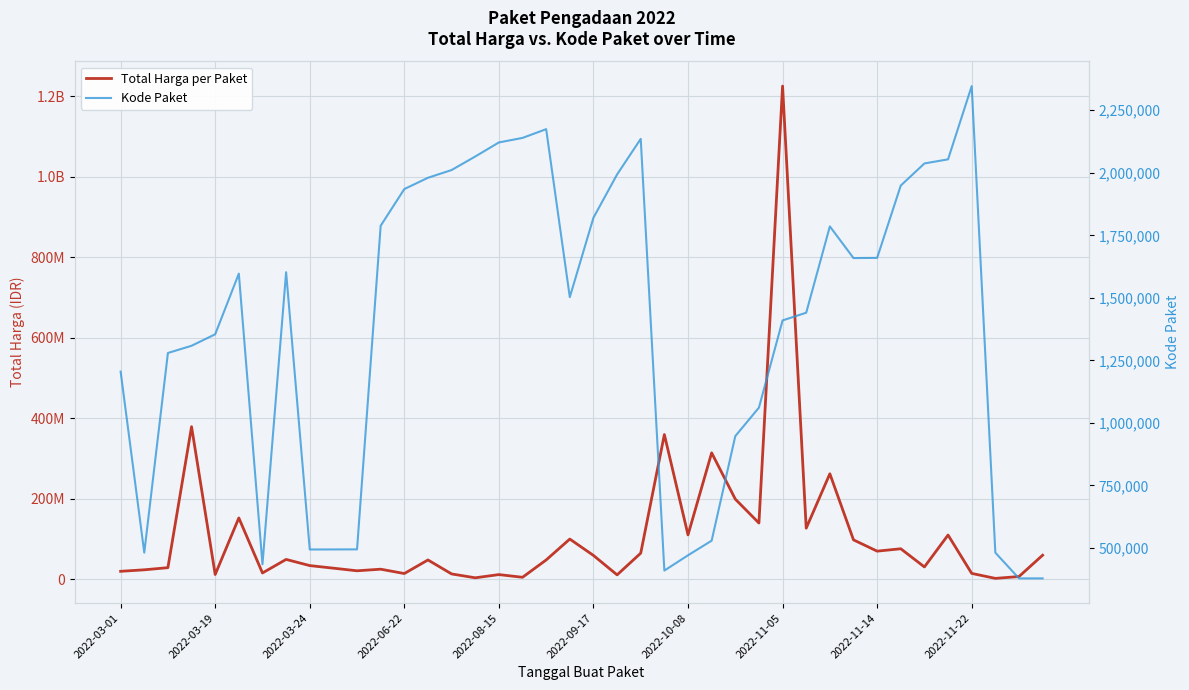

Reading left to right, extract all data points from this chart.

Total Harga per Paket: 19950000	23680800	29000000	379075000	12000000	152477000	15787200	49478000	34132505	27720000	21231000	25200000	14400000	48140000	13442000	3825000	11800000	5093000	48140000	100000000	59375000	11100000	65000000	359500000	110389990	314121780	199200000	139800000	1224682000	127000000	262118150	98000000	70000000	75920000	30800000	110000000	14750000	2395750	6936000	59935000
Kode Paket: 1205257	481528	1279649	1308563	1354517	1597005	434878	1602603	494126	494315	494589	1788370	1935089	1980186	2011140	2065183	2121450	2139573	2174549	1502912	1820441	1993460	2135660	409855	470979	529386	947278	1061266	1409947	1440709	1785781	1659185	1659934	1949122	2037404	2053931	2346755	481472	378630	378667